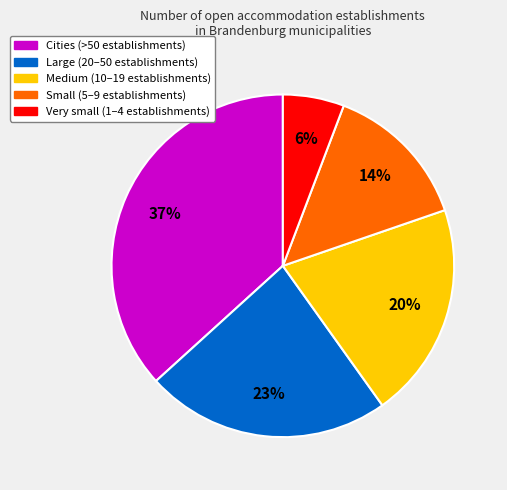

To the nearest percent, what is the difference between the largest and smallest slice percentages?

31%